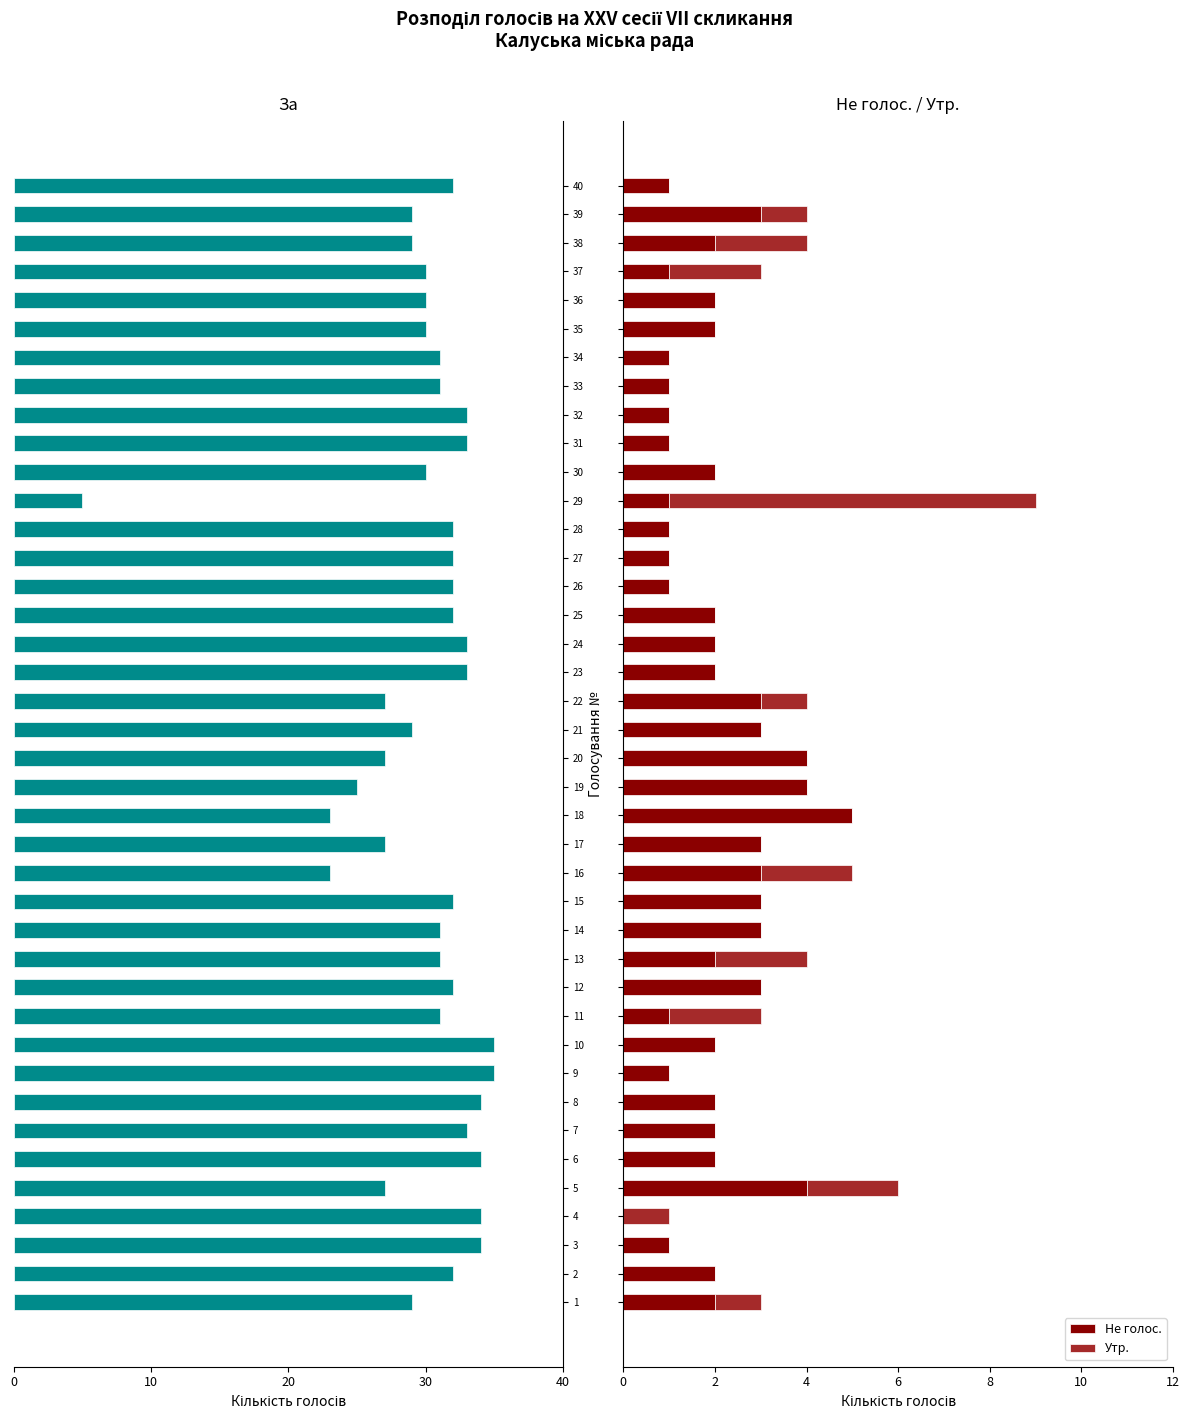

What is the sum of all Не голос. values?

82